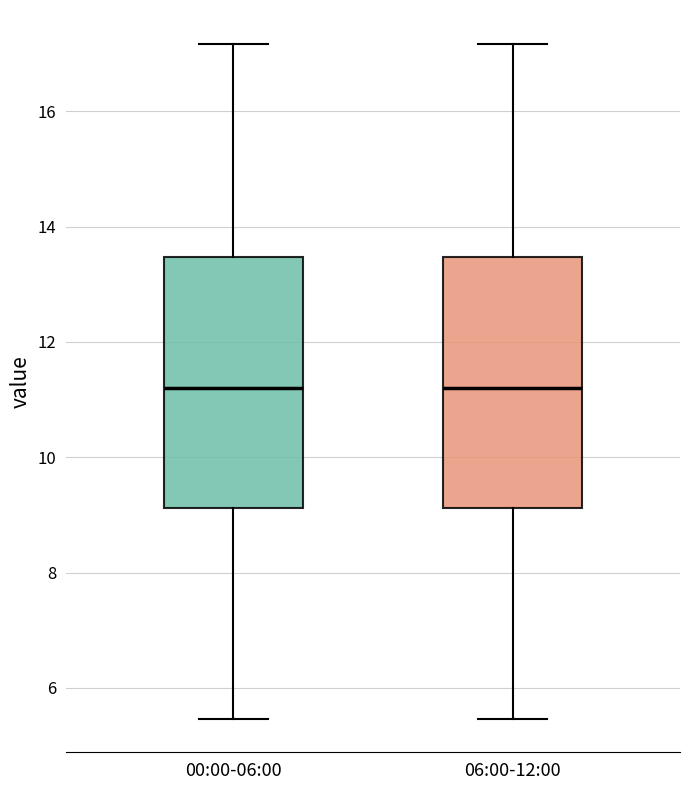

Reading left to right, read every box against the y-axis: the position of its median line, the range the box covers, and the ends of its whiskers. The values are not printed on the chart, so give them approximately, as read against the axis.

00:00-06:00: median 11.2, box 9.2 to 13.4, whiskers 5.4 to 17.2
06:00-12:00: median 11.2, box 9.2 to 13.4, whiskers 5.4 to 17.2